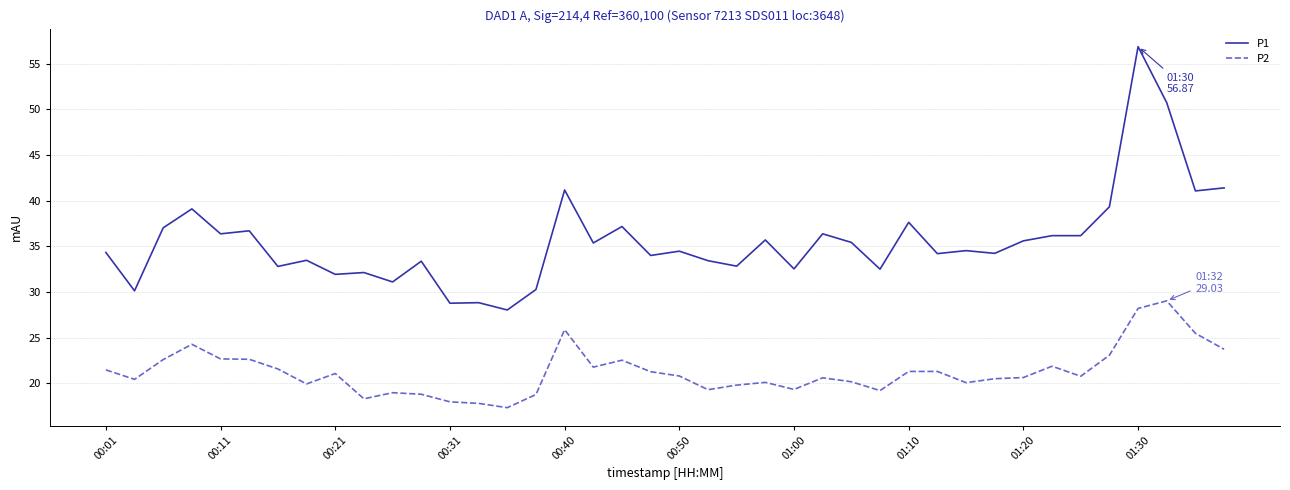

What is the greatest value displayed?

56.9